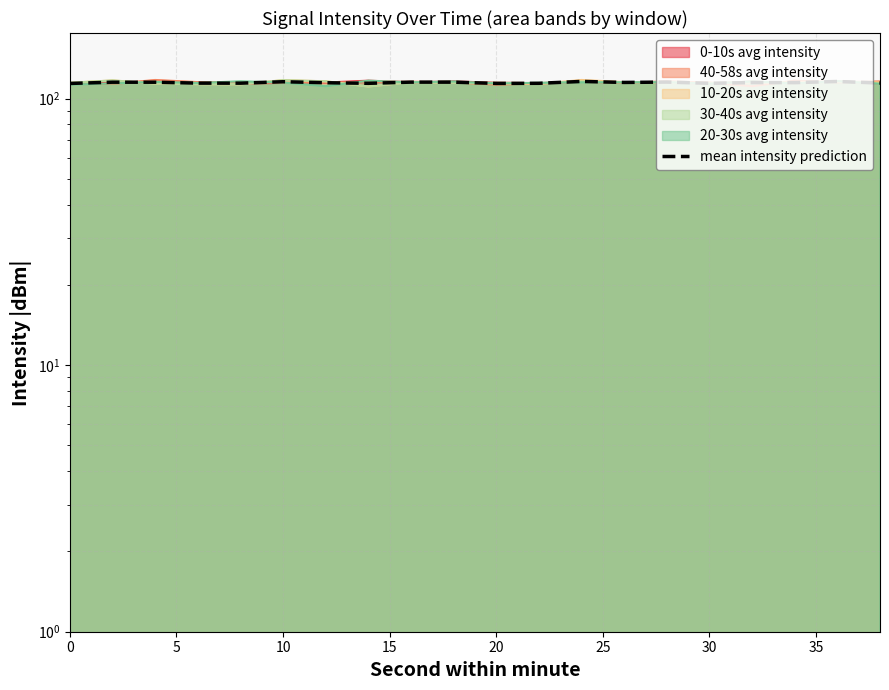

What is the sum of the values at 30 and 10?

228.5